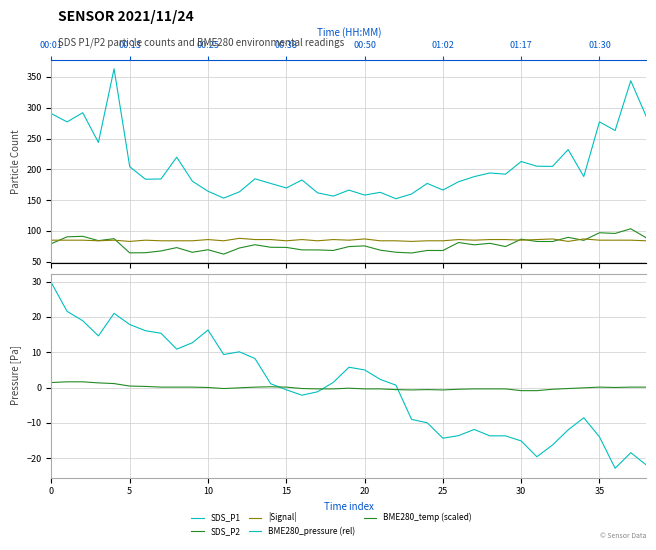

At which label is BME280_temp (scaled) closest to 0?

10